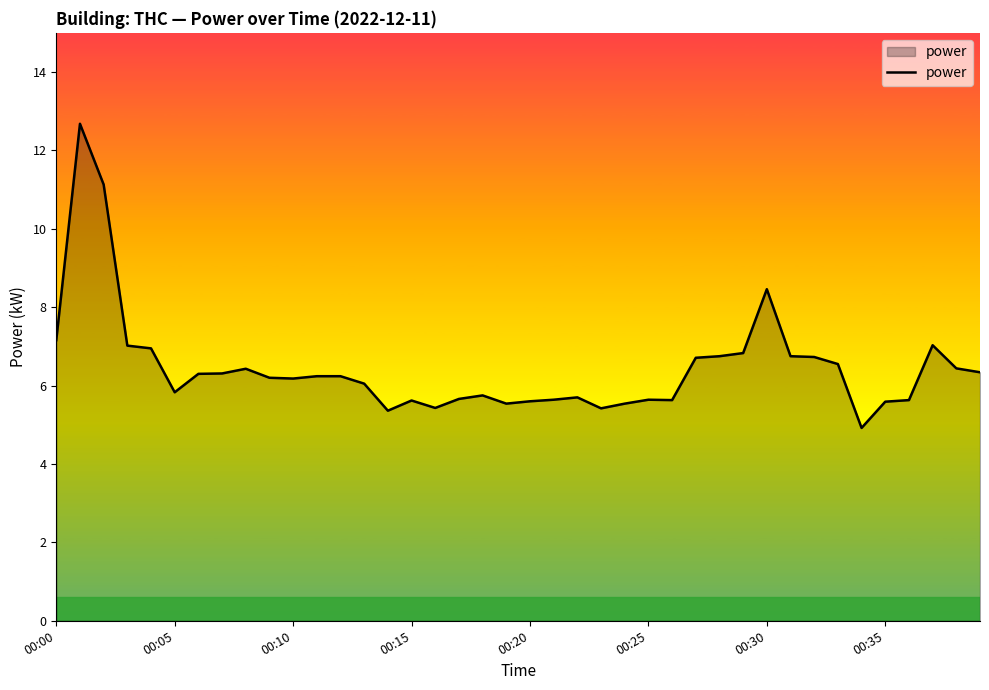

What is the minimum value shown in the chart?

4.9